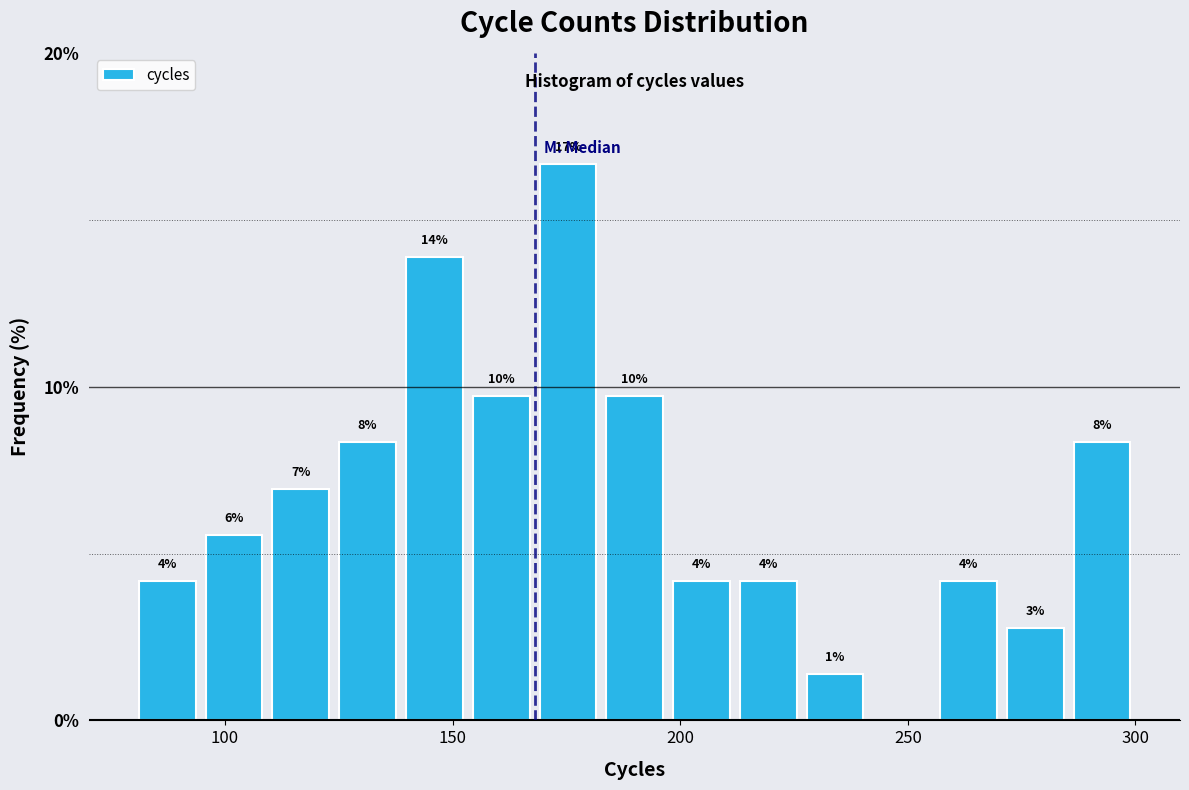

Around what value on the x-axis is the tallest bar? Give the approximate position of its centre, as read against the axis.

175